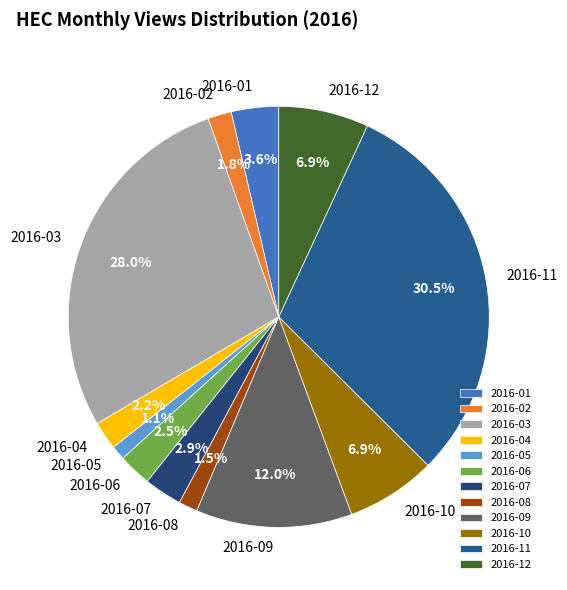

Is 2016-08 the majority of the pie?

No